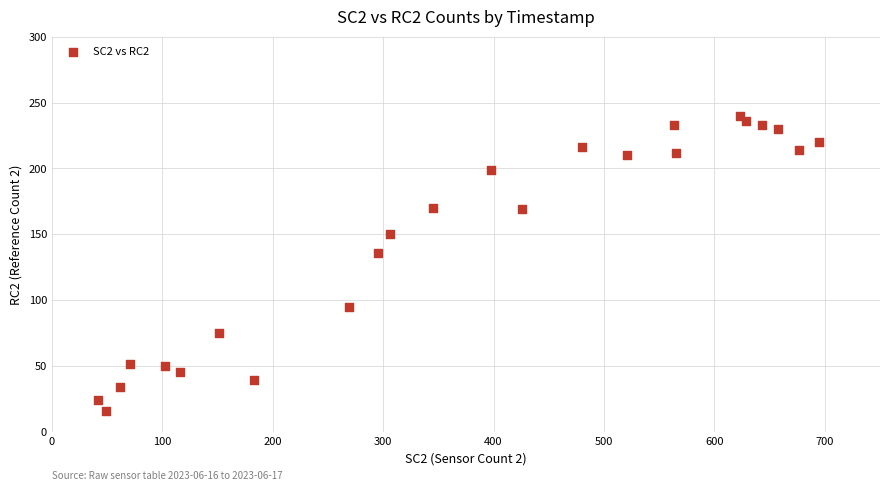

What is the range of X values (max minus min)?

653